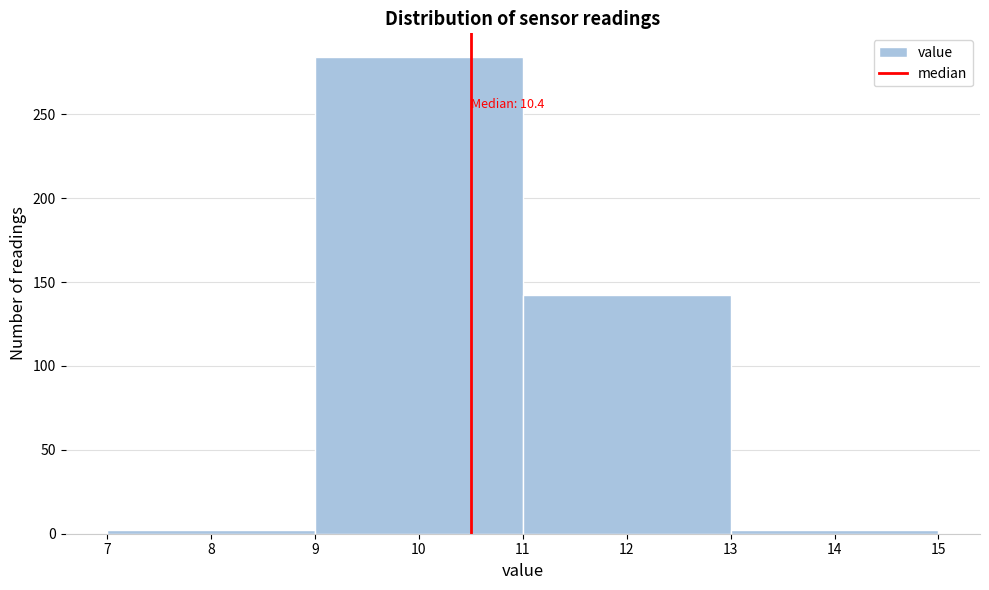

Over which range of the x-axis is the bar tallest?

9 to 11